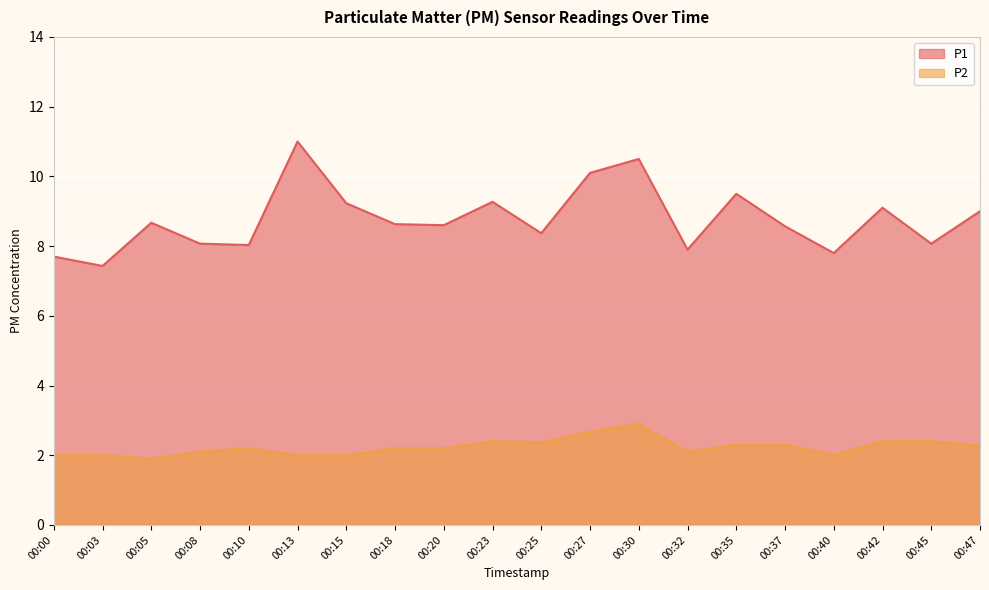

How many values in the P2 series are below 2?

1